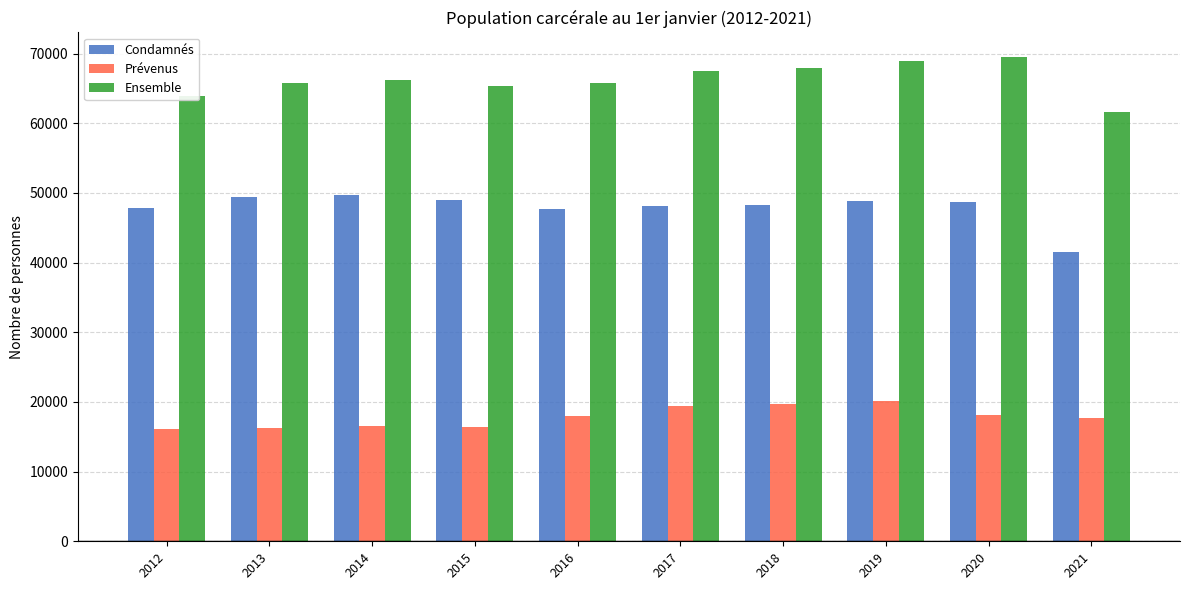

At 2014, list the series in order from smallest to largest.

Prévenus, Condamnés, Ensemble